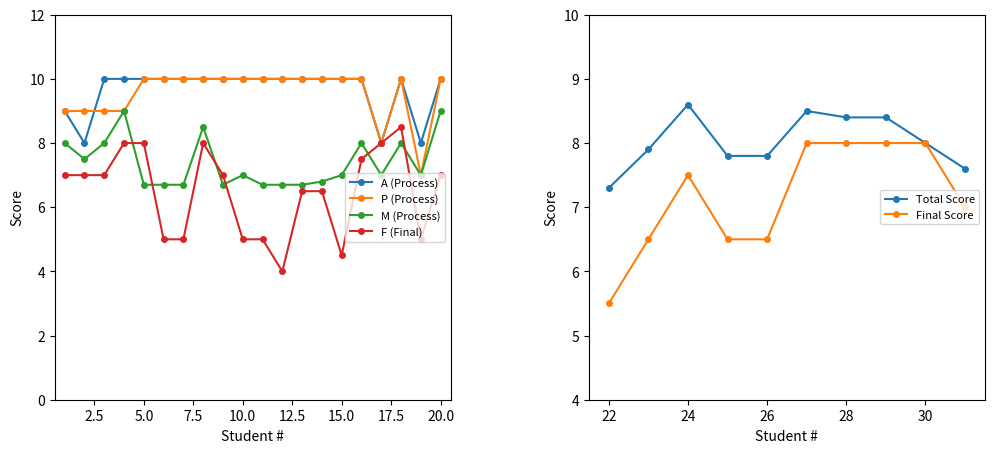

How many categories are shown in the chart?

20